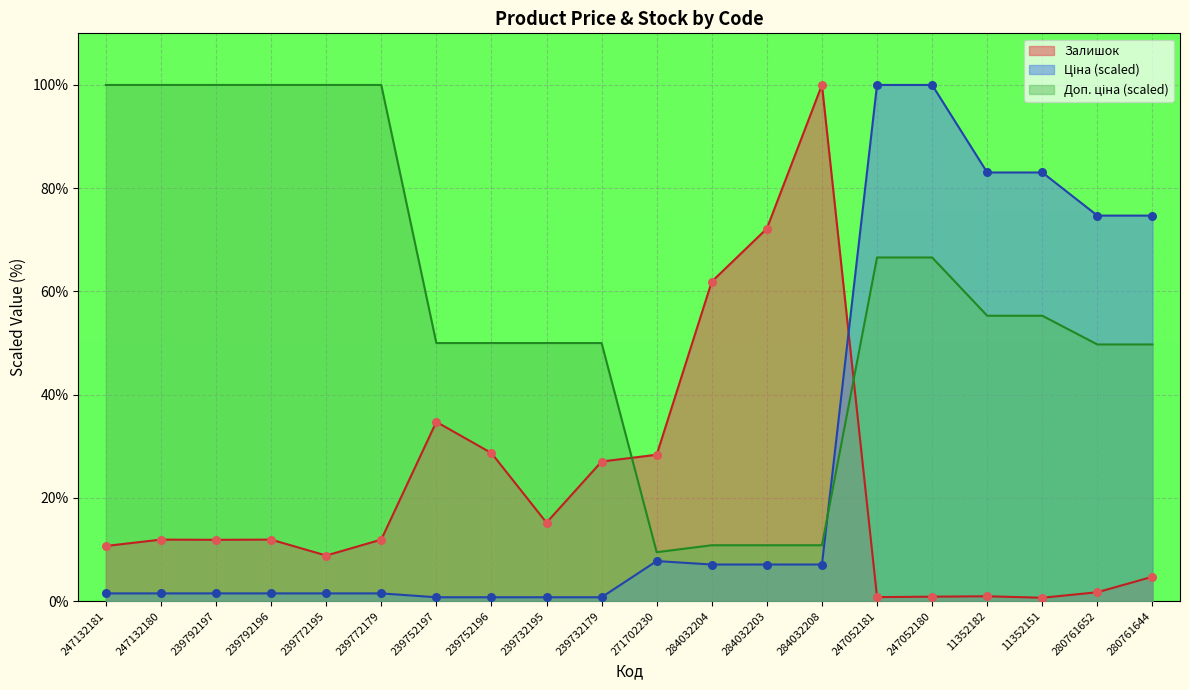

What are all the series names shown in the legend?

Ціна, Доп. ціна, Залишок